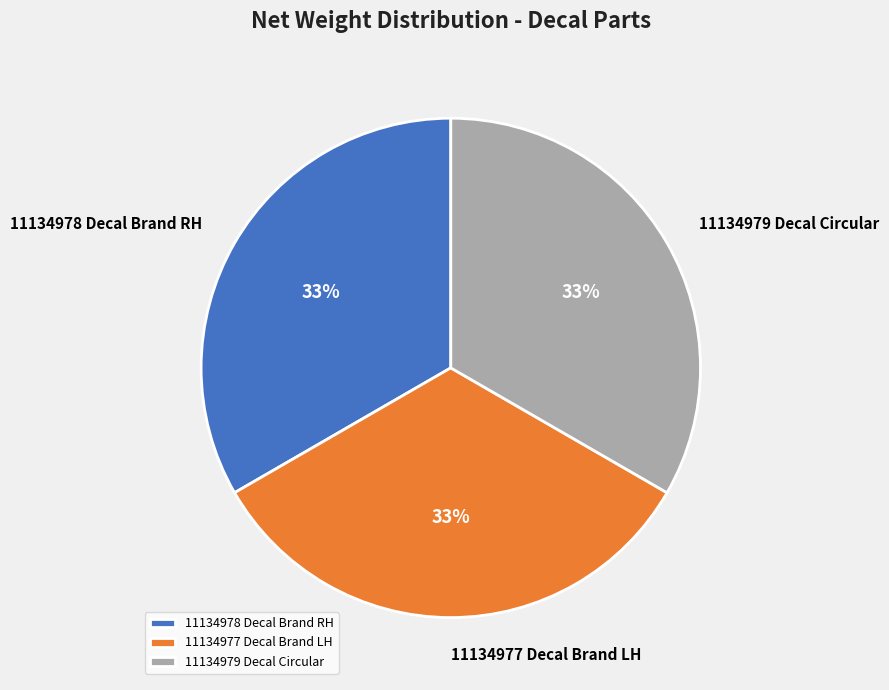

Does any single category account for the majority?

No